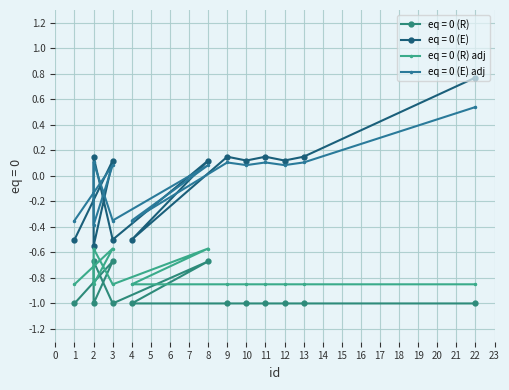

What is the maximum value shown in the chart?

0.8